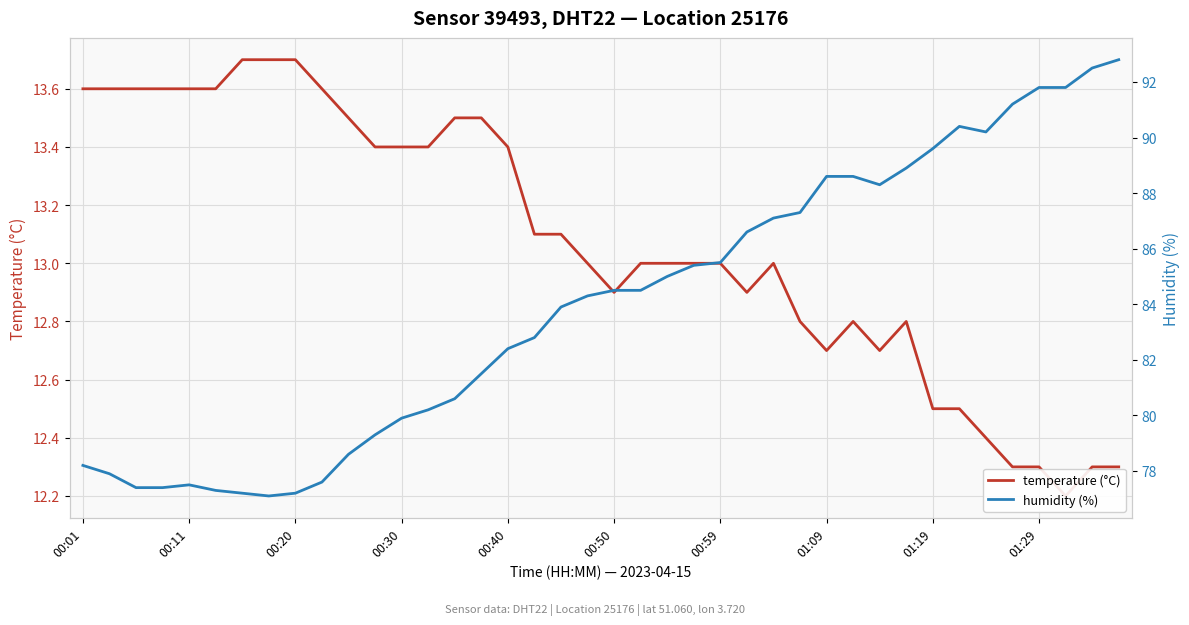

How many lines are shown in the chart?

2